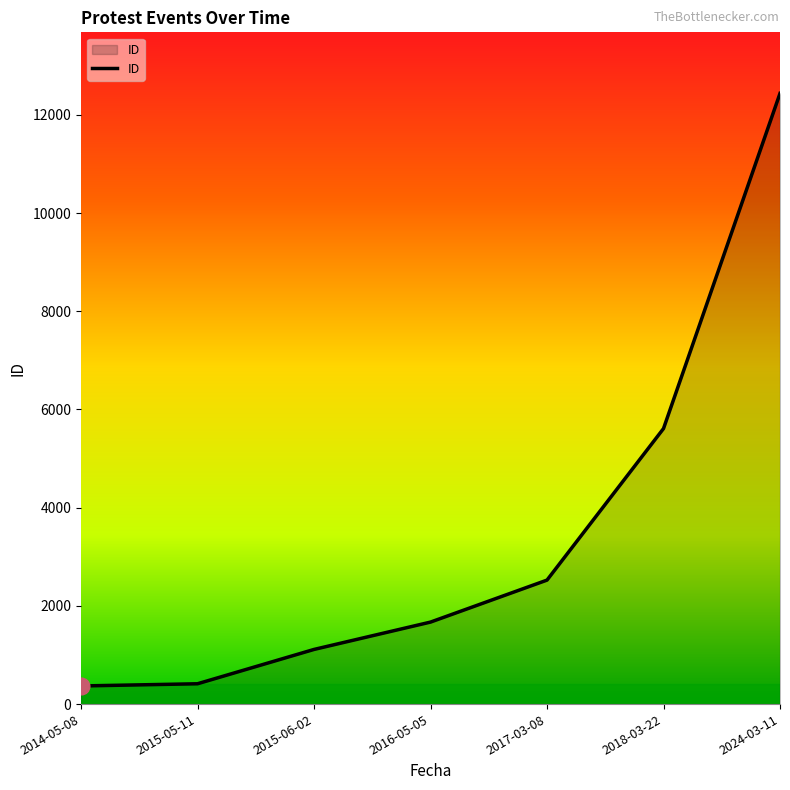

Does the chart have visible grid lines?

No